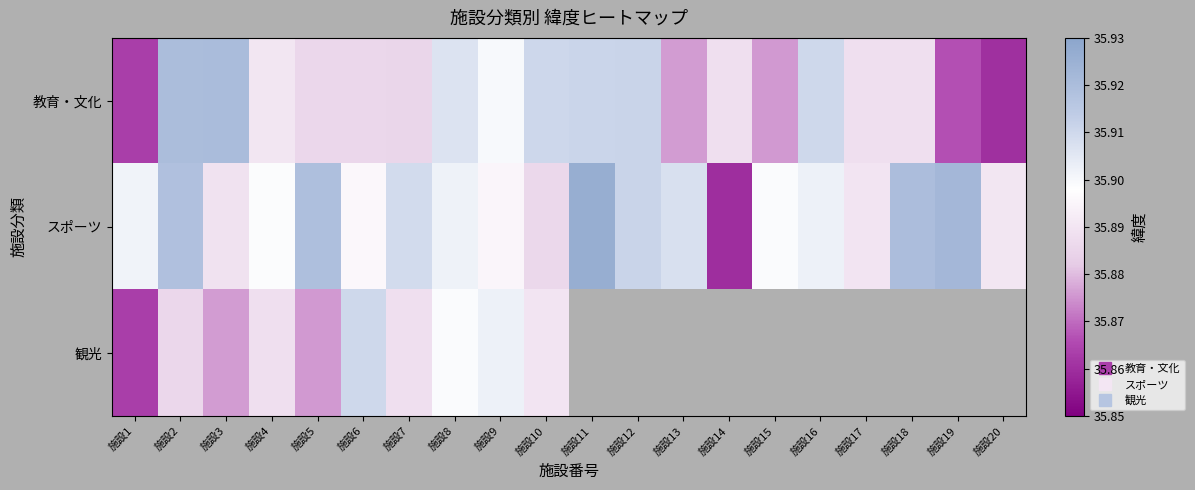

The value of 教育・文化 at 施設10 is 63.5. True or false?

False